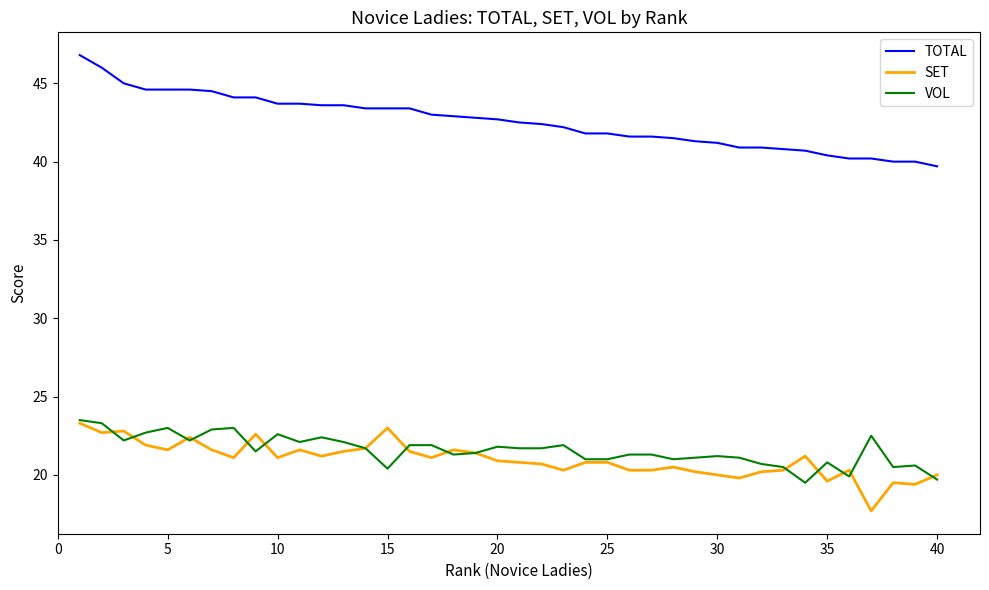

Which series has the largest total across all categories?

TOTAL